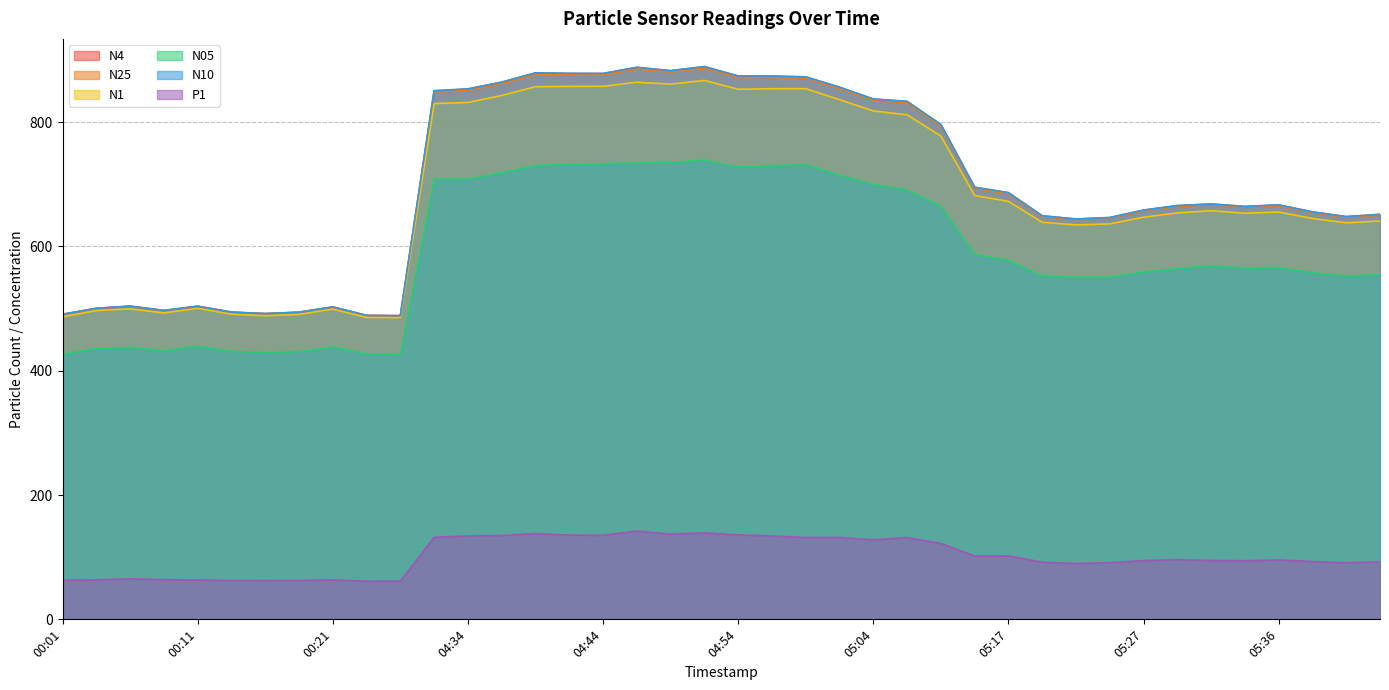

In N10, how many points are higher than both neighbors (excluding endpoints)?

8